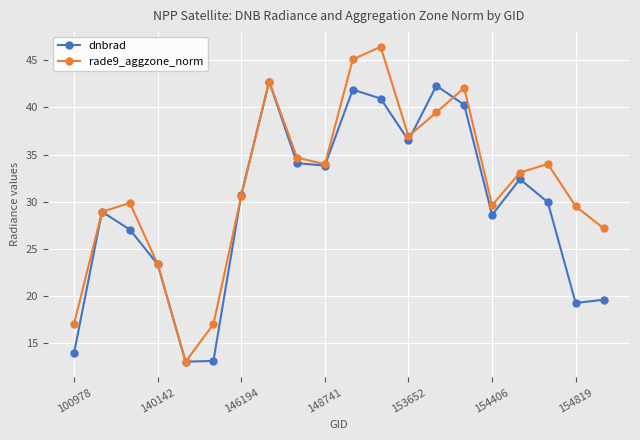

How many interior local peaks does the dnbrad series have?

5